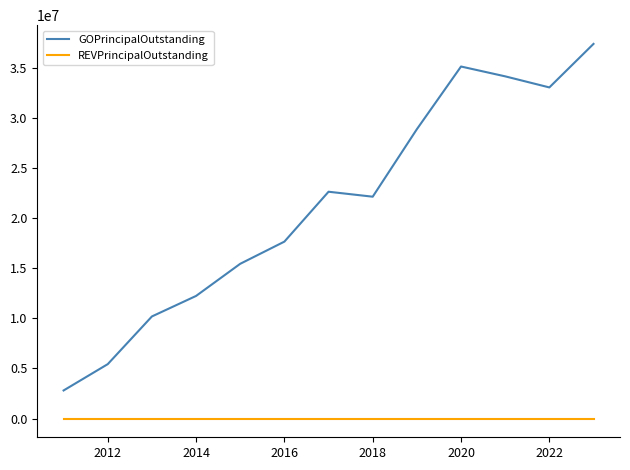

Which series has the widest spread of values?

GOPrincipalOutstanding